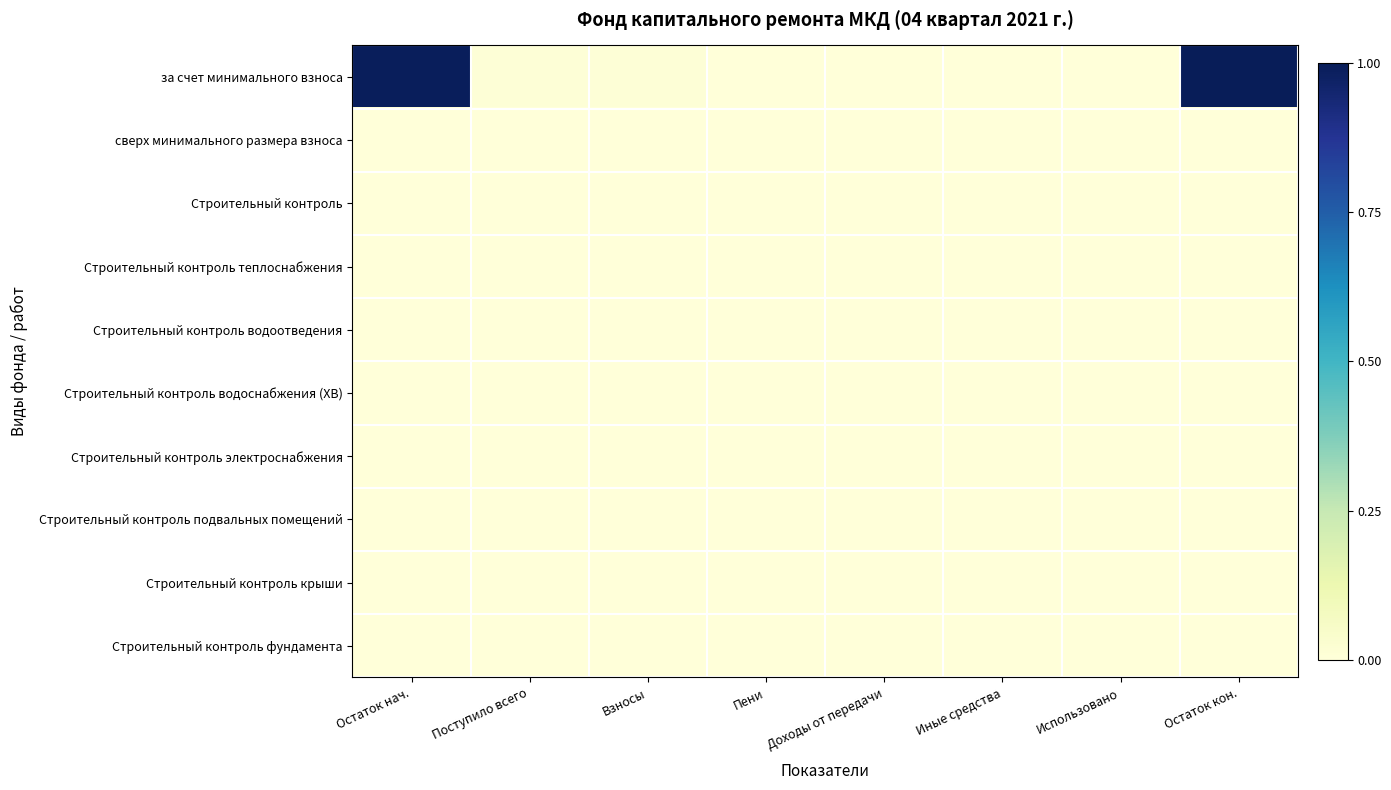

Reading left to right, extract all data points from this chart.

за счет минимального взноса: Остаток нач.=1.0	Поступило всего=0.0	Взносы=0.0	Пени=0.0	Доходы от передачи=0.0	Иные средства=0.0	Использовано=0.0	Остаток кон.=1.0
сверх минимального размера взноса: Остаток нач.=0.0	Поступило всего=0.0	Взносы=0.0	Пени=0.0	Доходы от передачи=0.0	Иные средства=0.0	Использовано=0.0	Остаток кон.=0.0
Строительный контроль: Остаток нач.=0.0	Поступило всего=0.0	Взносы=0.0	Пени=0.0	Доходы от передачи=0.0	Иные средства=0.0	Использовано=0.0	Остаток кон.=0.0
Строительный контроль теплоснабжения: Остаток нач.=0.0	Поступило всего=0.0	Взносы=0.0	Пени=0.0	Доходы от передачи=0.0	Иные средства=0.0	Использовано=0.0	Остаток кон.=0.0
Строительный контроль водоотведения: Остаток нач.=0.0	Поступило всего=0.0	Взносы=0.0	Пени=0.0	Доходы от передачи=0.0	Иные средства=0.0	Использовано=0.0	Остаток кон.=0.0
Строительный контроль водоснабжения (ХВ): Остаток нач.=0.0	Поступило всего=0.0	Взносы=0.0	Пени=0.0	Доходы от передачи=0.0	Иные средства=0.0	Использовано=0.0	Остаток кон.=0.0
Строительный контроль электроснабжения: Остаток нач.=0.0	Поступило всего=0.0	Взносы=0.0	Пени=0.0	Доходы от передачи=0.0	Иные средства=0.0	Использовано=0.0	Остаток кон.=0.0
Строительный контроль подвальных помещений: Остаток нач.=0.0	Поступило всего=0.0	Взносы=0.0	Пени=0.0	Доходы от передачи=0.0	Иные средства=0.0	Использовано=0.0	Остаток кон.=0.0
Строительный контроль крыши: Остаток нач.=0.0	Поступило всего=0.0	Взносы=0.0	Пени=0.0	Доходы от передачи=0.0	Иные средства=0.0	Использовано=0.0	Остаток кон.=0.0
Строительный контроль фундамента: Остаток нач.=0.0	Поступило всего=0.0	Взносы=0.0	Пени=0.0	Доходы от передачи=0.0	Иные средства=0.0	Использовано=0.0	Остаток кон.=0.0